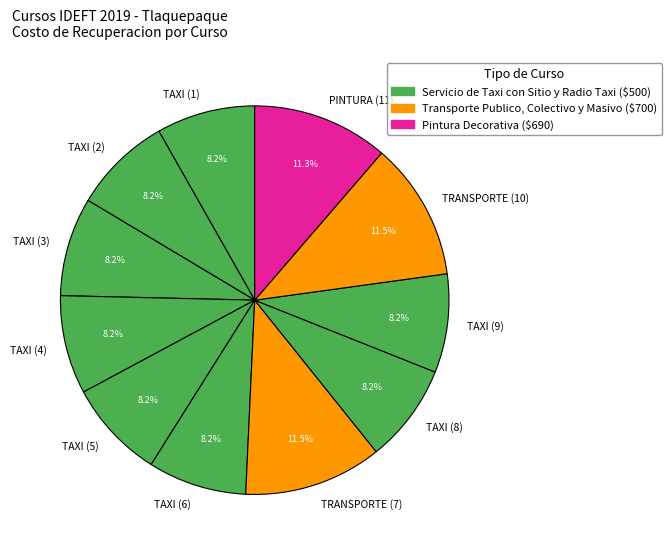

Approximately how many times larger is the value at TRANSPORTE (10) compared to PINTURA (11)?

1.0